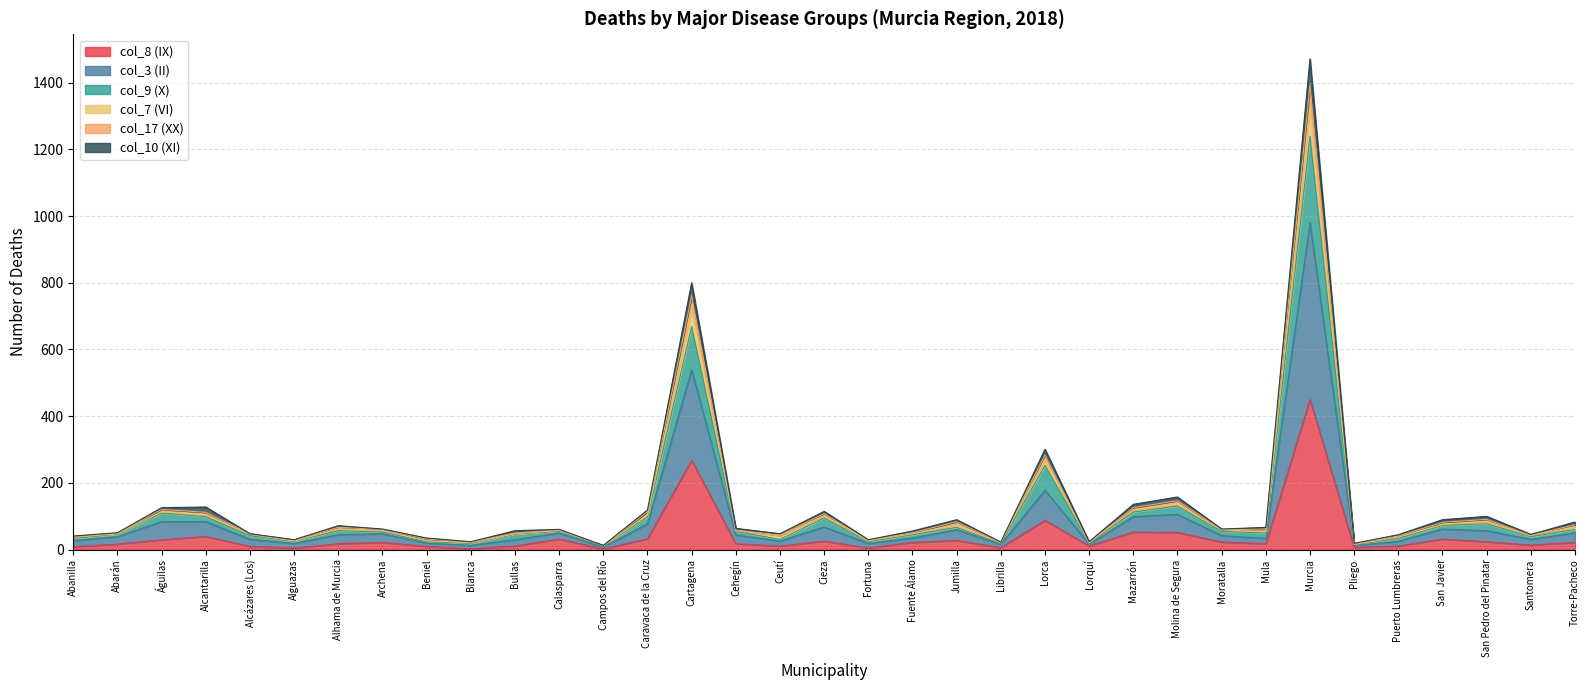

True or false: col_3 (II) and col_7 (VI) cross at least once.

False